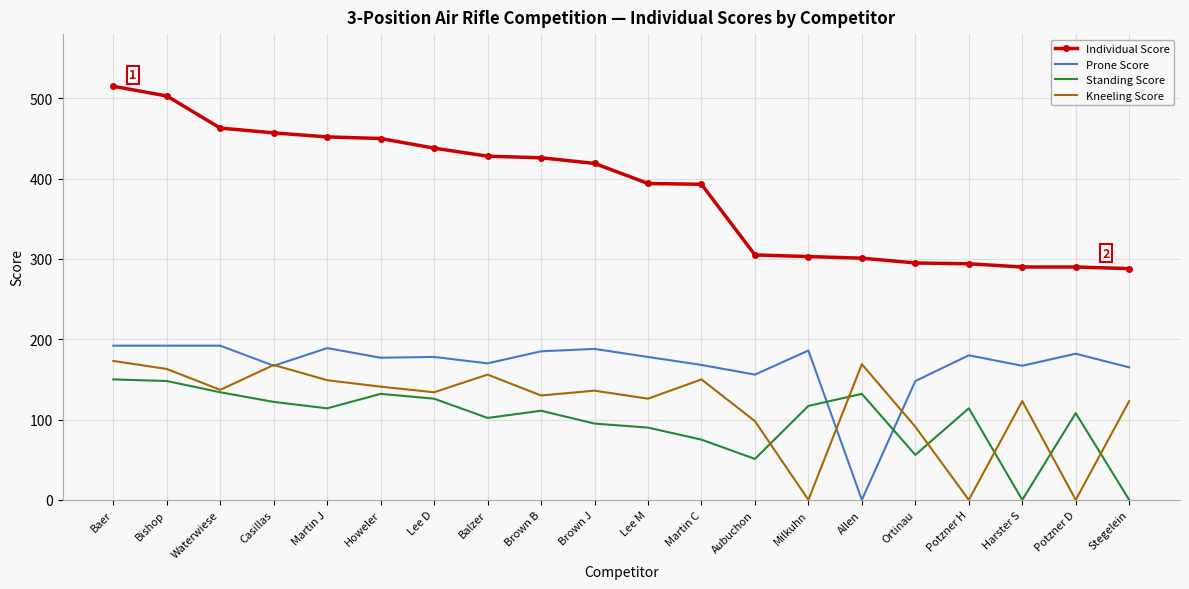

What is the difference between the second highest and second lowest values in the Standing Score series?

148